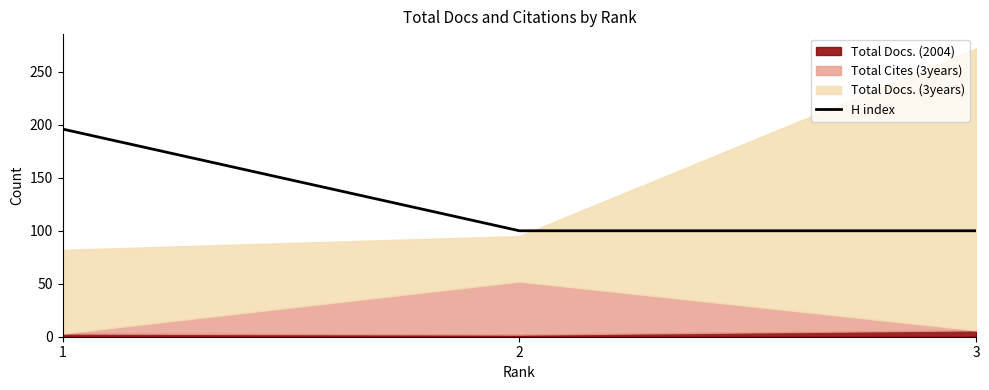

Between 1 and 2, which is larger?

1